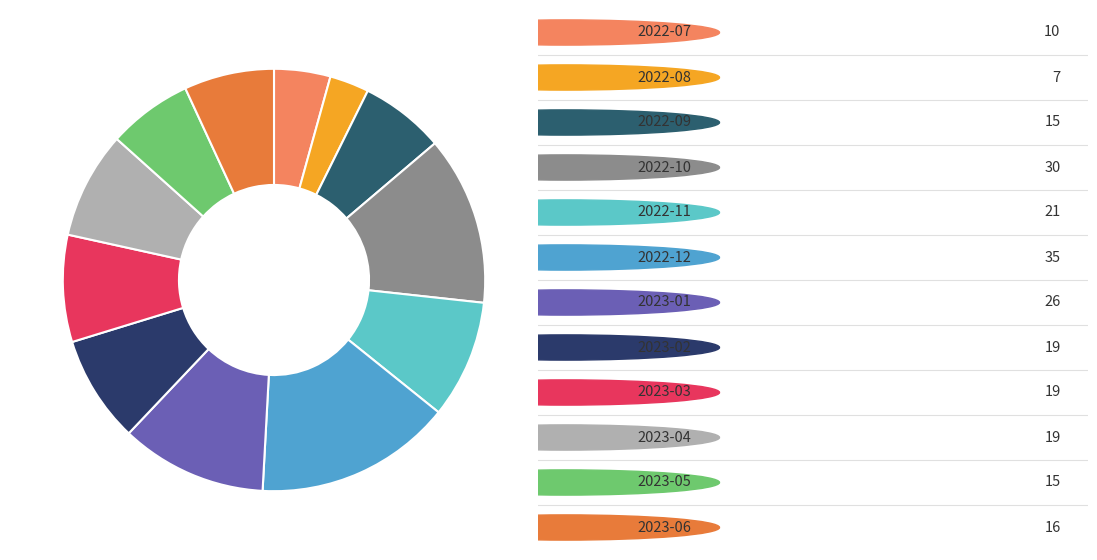

What is the largest slice in the pie chart?

2022-12